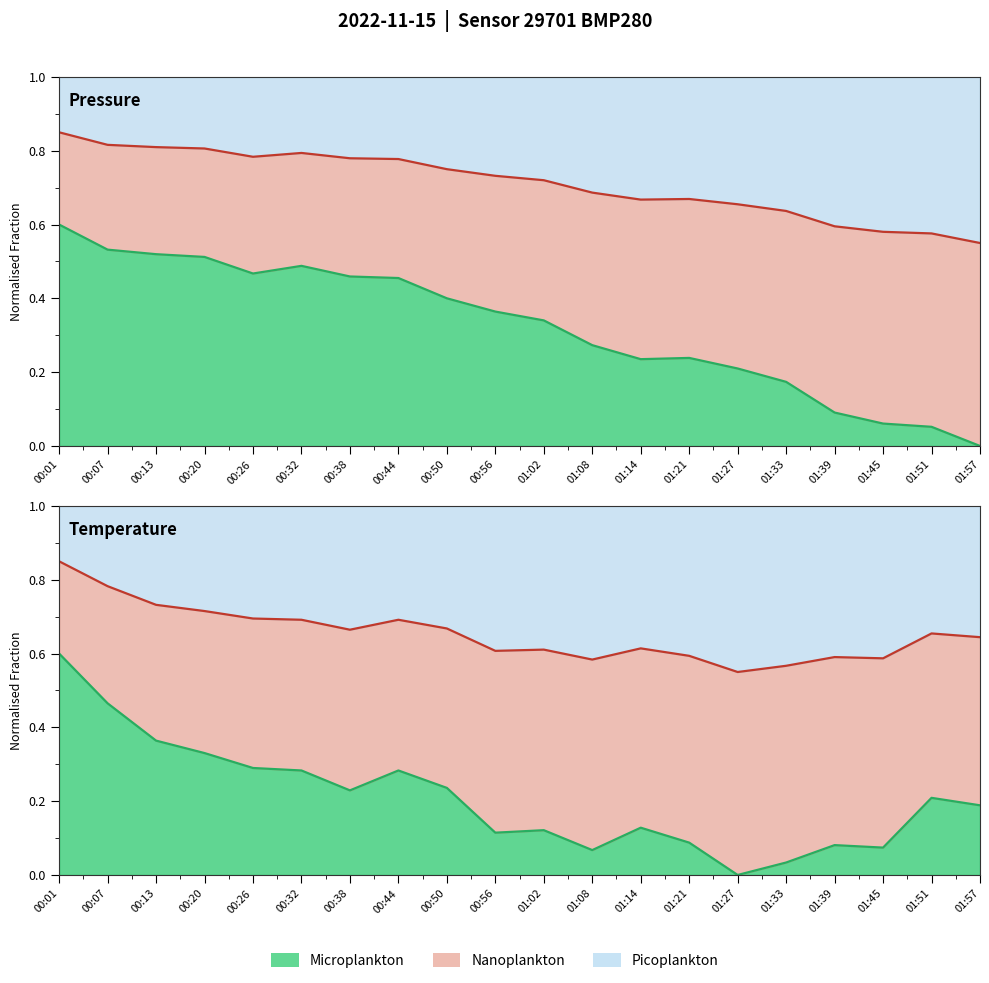

Which label corresponds to the smallest value in the chart?

01:57